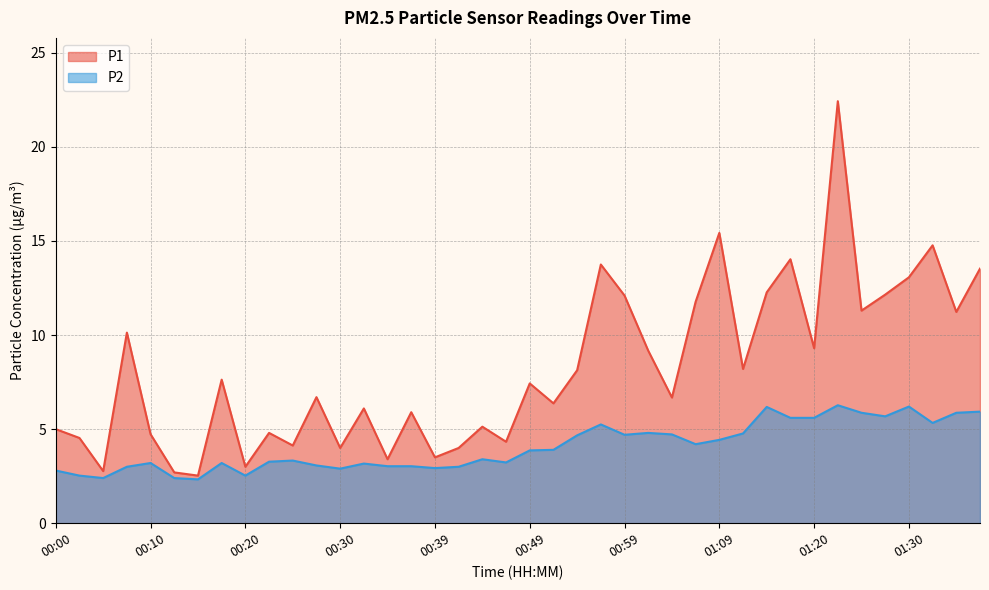

Which label corresponds to the smallest value in the chart?

00:15